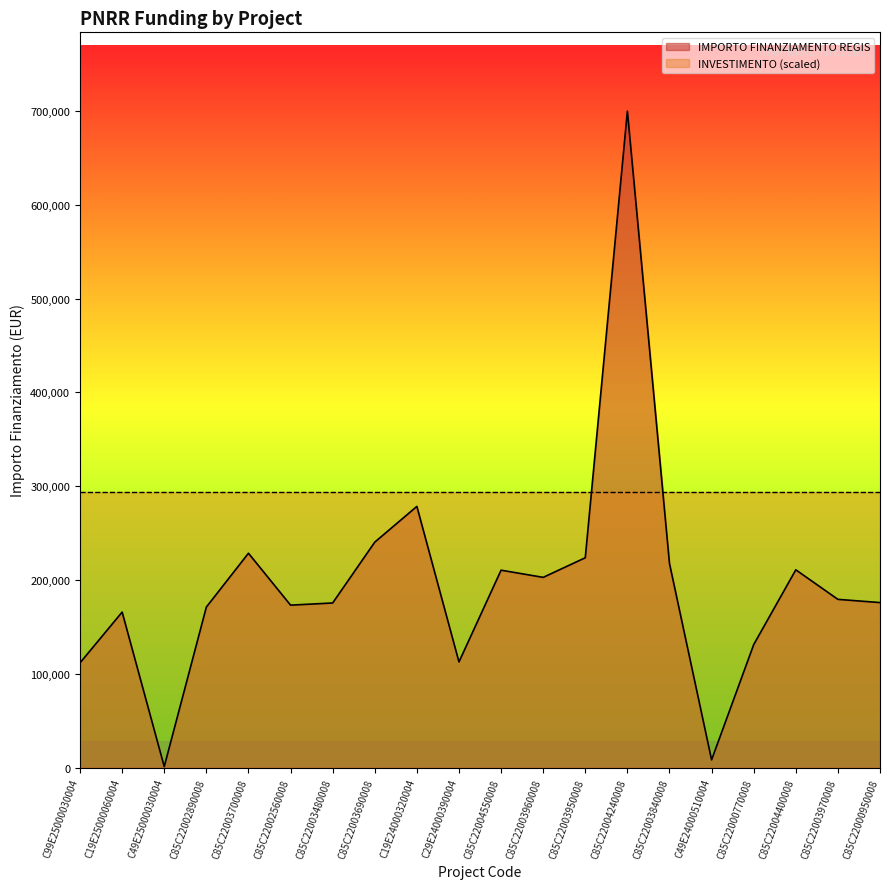

What is the label of the 8th point from the left?

C85C22003690008